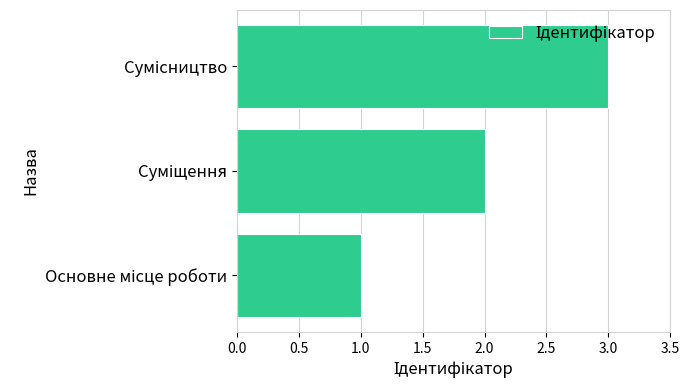

What is the sum of all values?

6